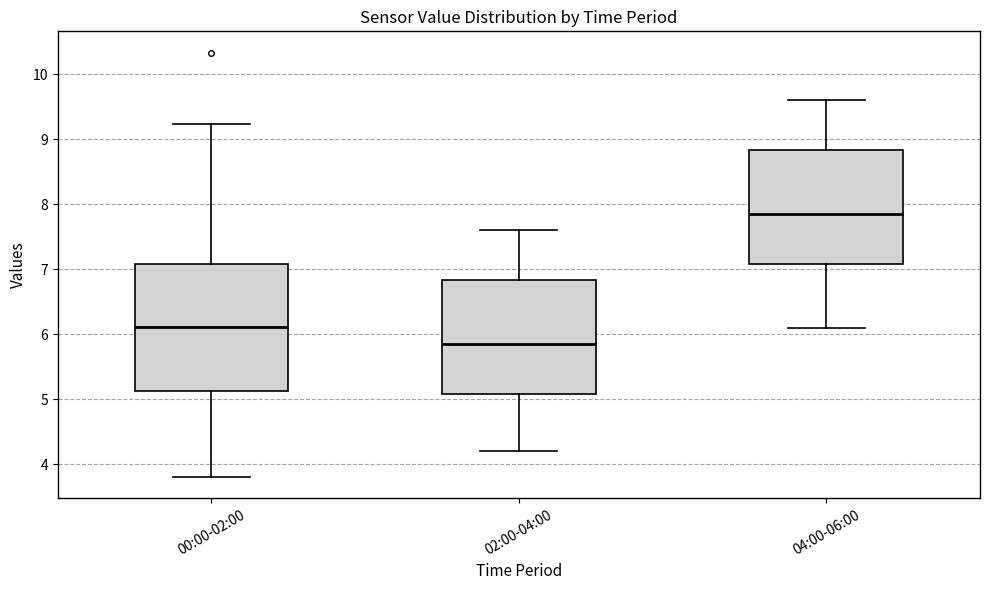

Which box has the highest median line?

04:00-06:00